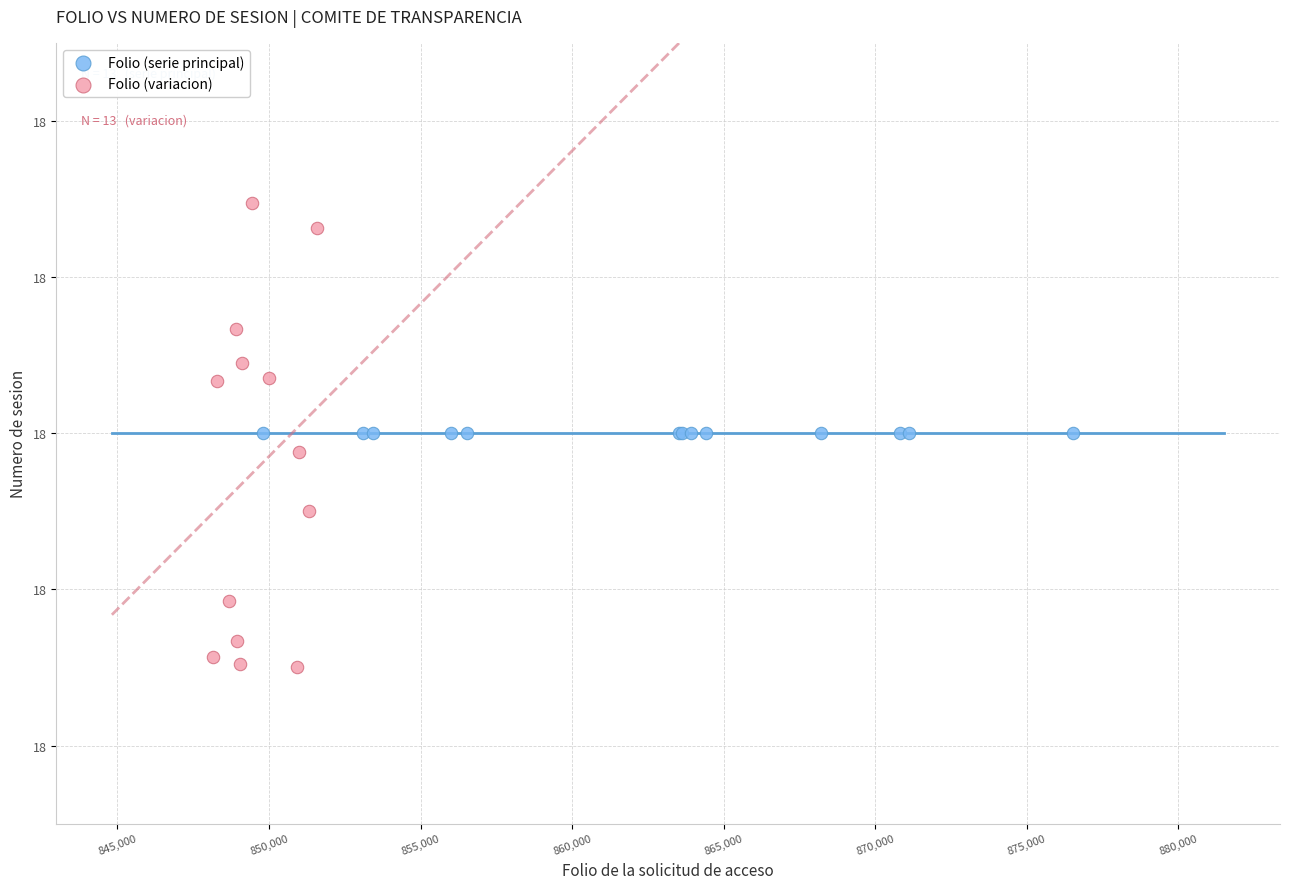

Which series contains the lowest Y value?

Folio (variacion)